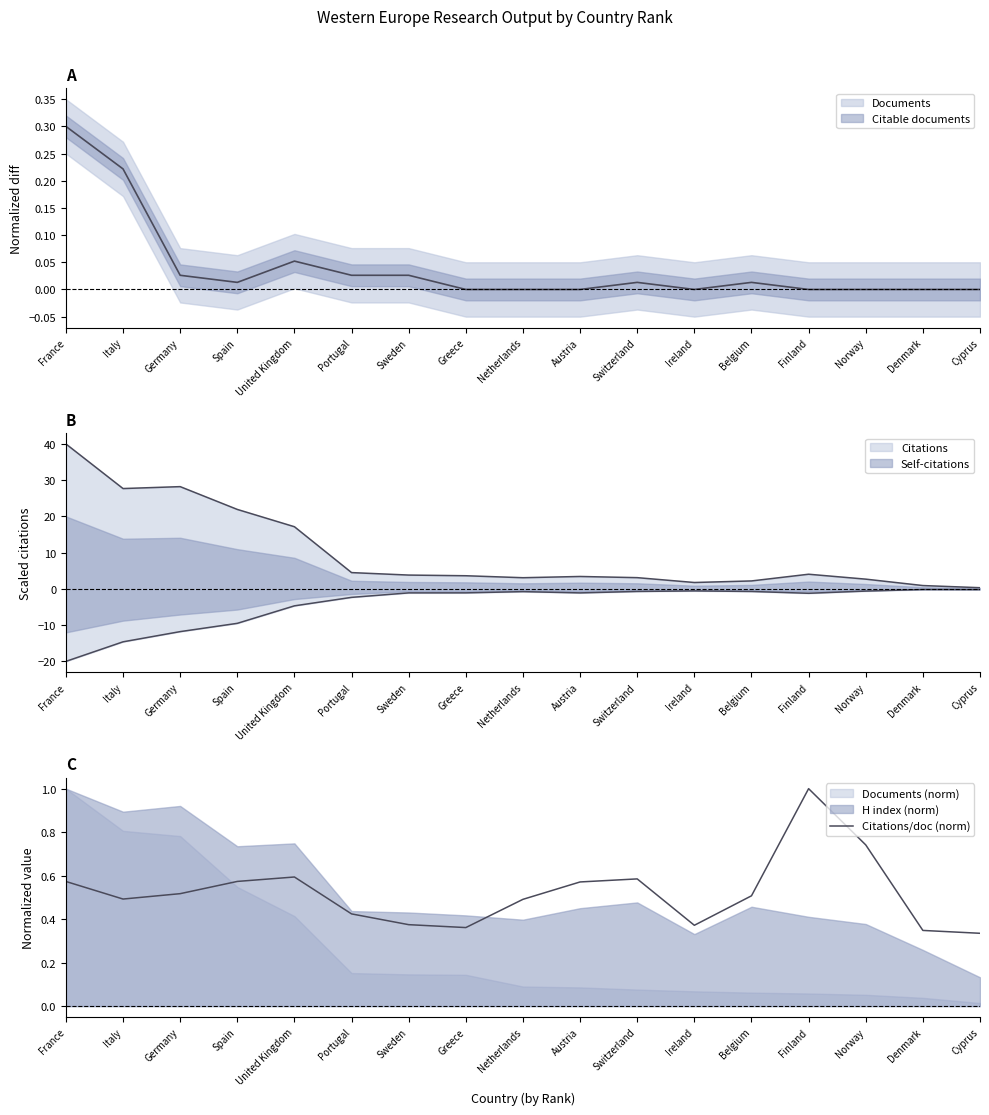

Where is the first local maximum?

United Kingdom